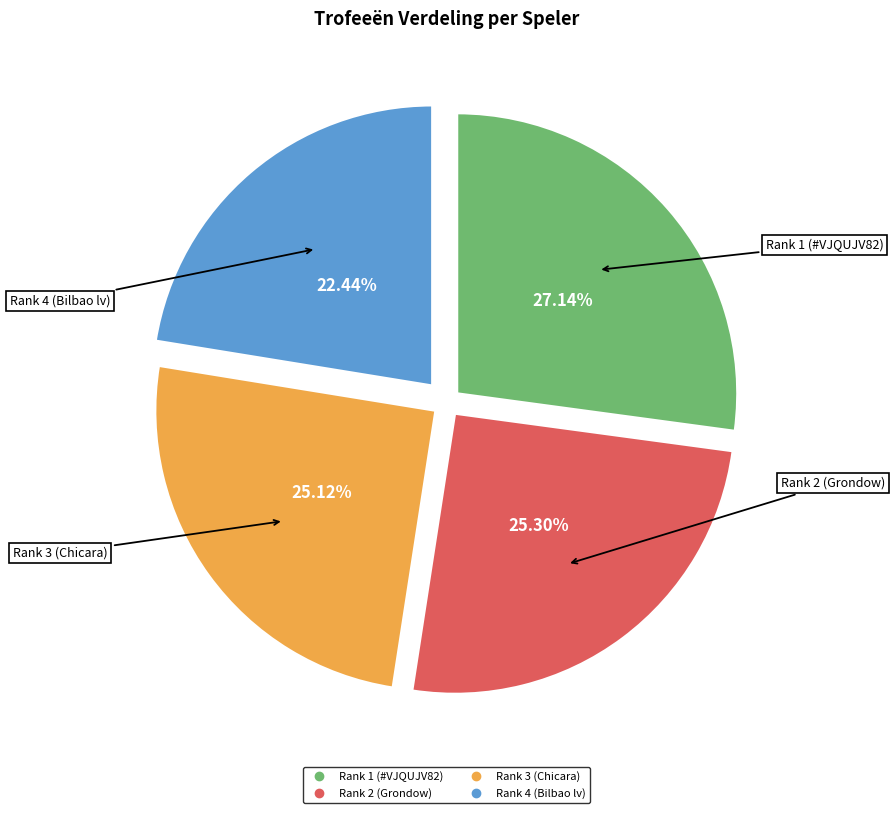

What is the smallest slice in the pie chart?

Rank 4 (Bilbao lv)